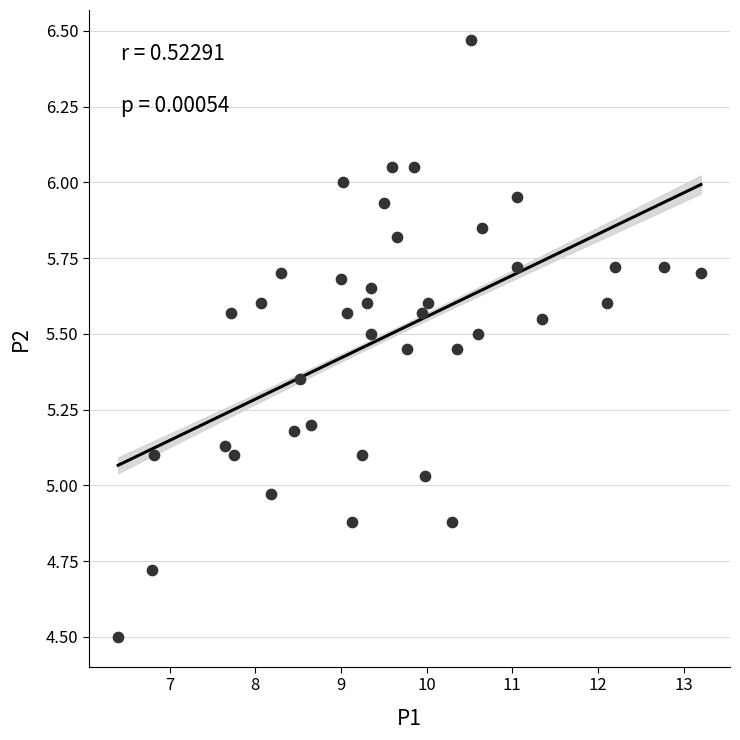

What is the range of X values (max minus min)?

6.8